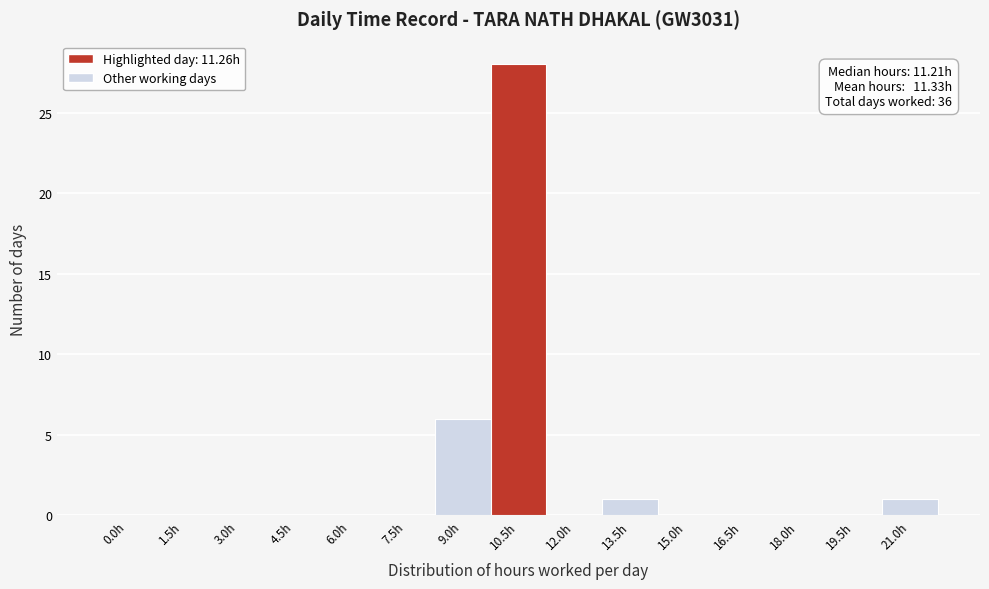

Reading left to right, list all the values displayed in this chart.

0.0h=0	1.5h=0	3.0h=0	4.5h=0	6.0h=0	7.5h=0	9.0h=6	10.5h=28	12.0h=0	13.5h=1	15.0h=0	16.5h=0	18.0h=0	19.5h=0	21.0h=1